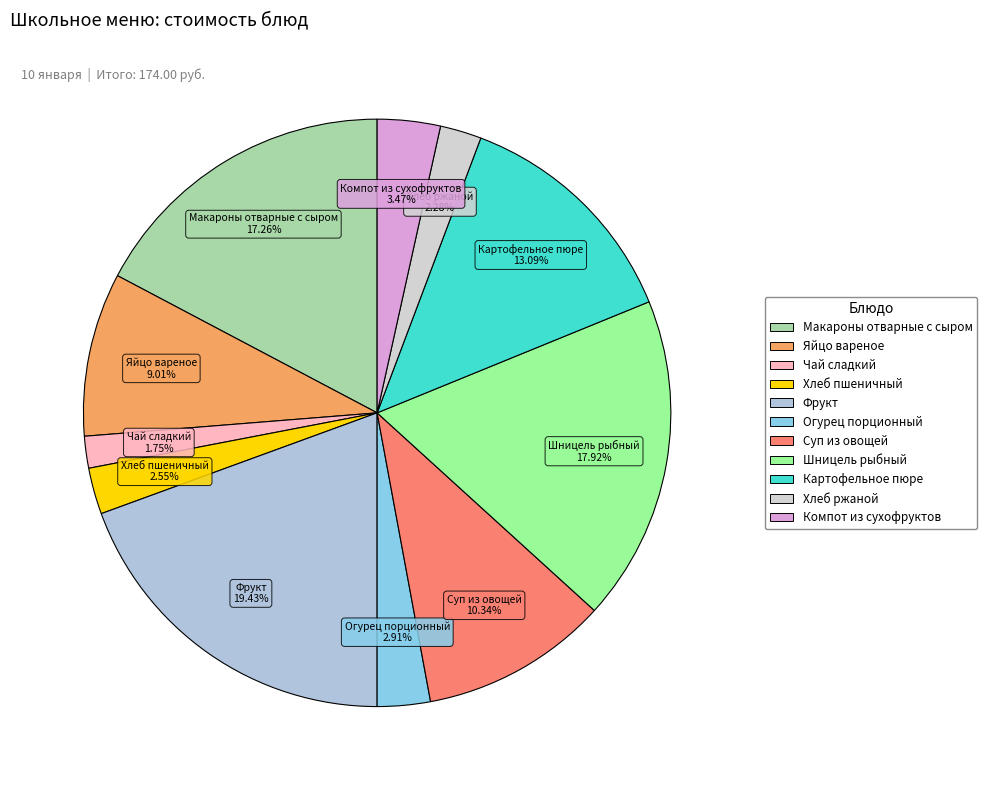

What percentage is the Фрукт slice, to the nearest percent?

19%